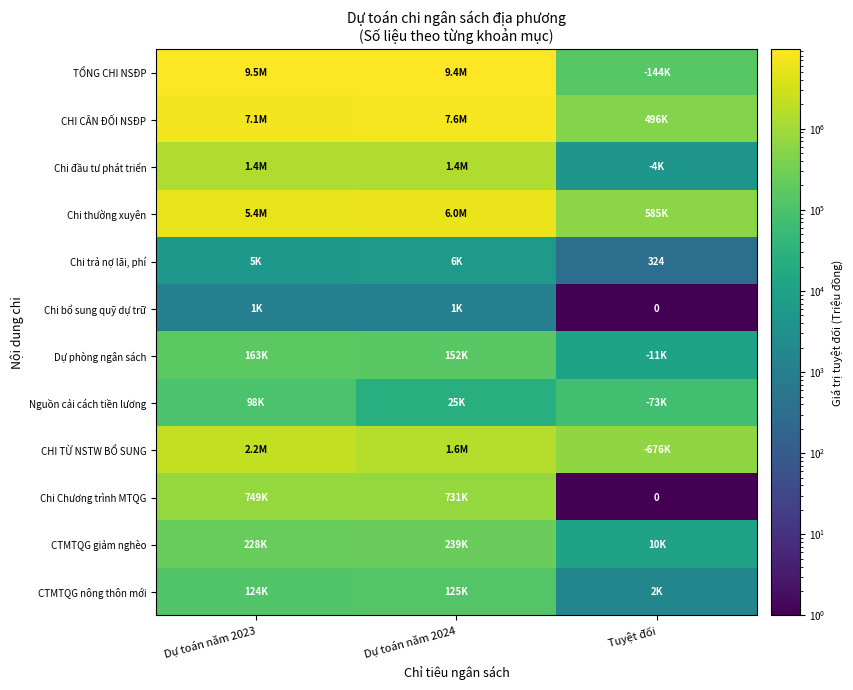

At Dự toán năm 2023, list the series in order from largest to smallest.

TỔNG CHI NSĐP, CHI CÂN ĐỐI NSĐP, Chi thường xuyên, CHI TỪ NSTW BỔ SUNG, Chi đầu tư phát triển, Chi Chương trình MTQG, CTMTQG giảm nghèo, Dự phòng ngân sách, CTMTQG nông thôn mới, Nguồn cải cách tiền lương, Chi trả nợ lãi, phí, Chi bổ sung quỹ dự trữ